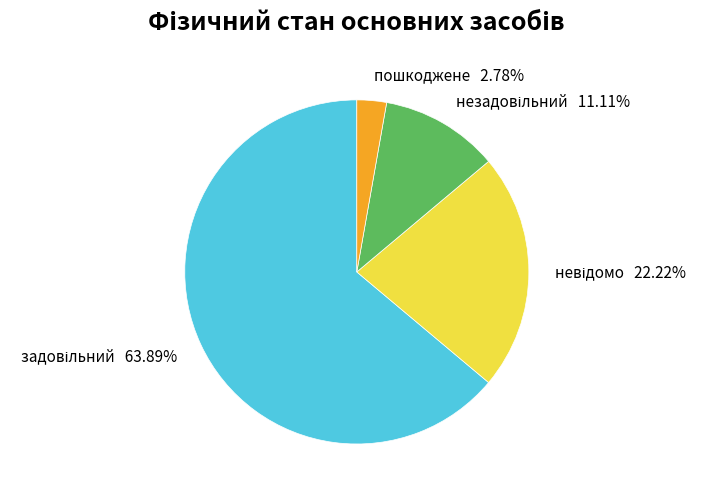

Does any single category account for the majority?

Yes